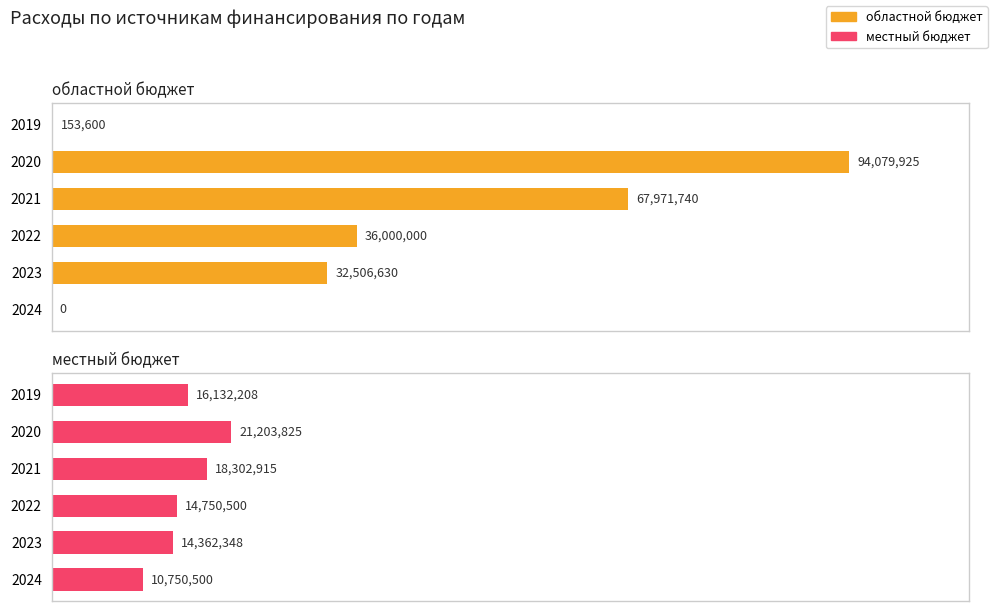

What is the maximum value shown in the chart?

94079925